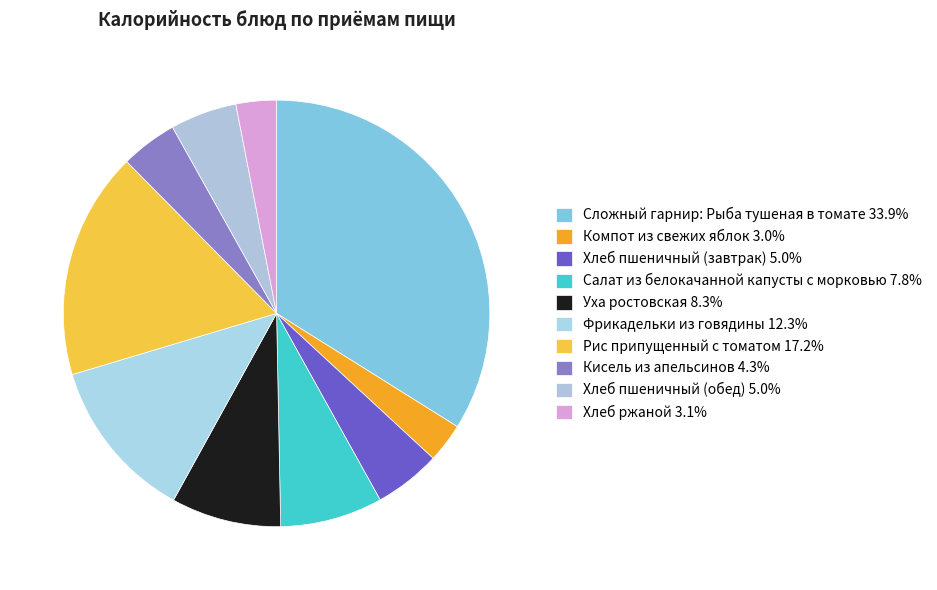

Is it true that Фрикадельки из говядины is 1% of the pie?

False